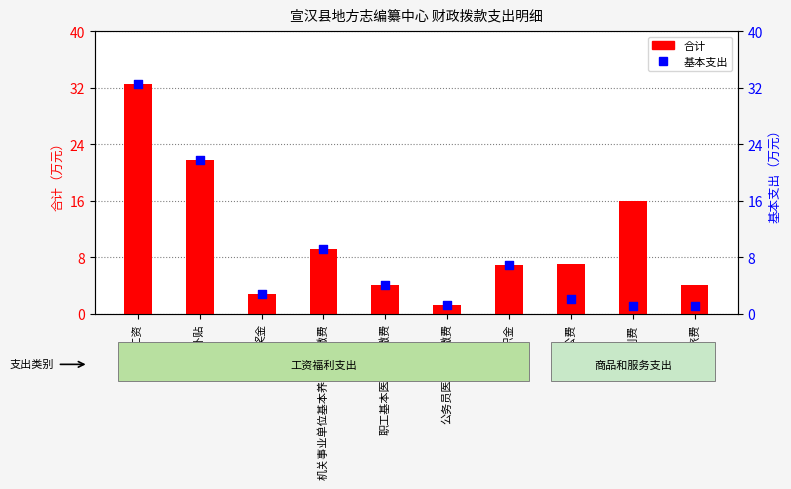

What are all the series names shown in the legend?

合计, 基本支出